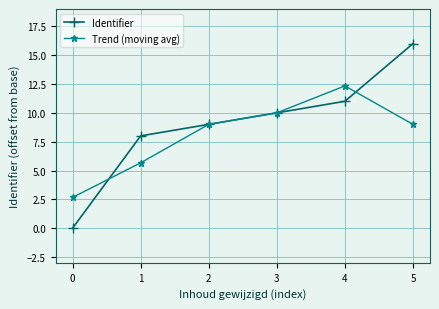

How many series are shown in this chart?

2